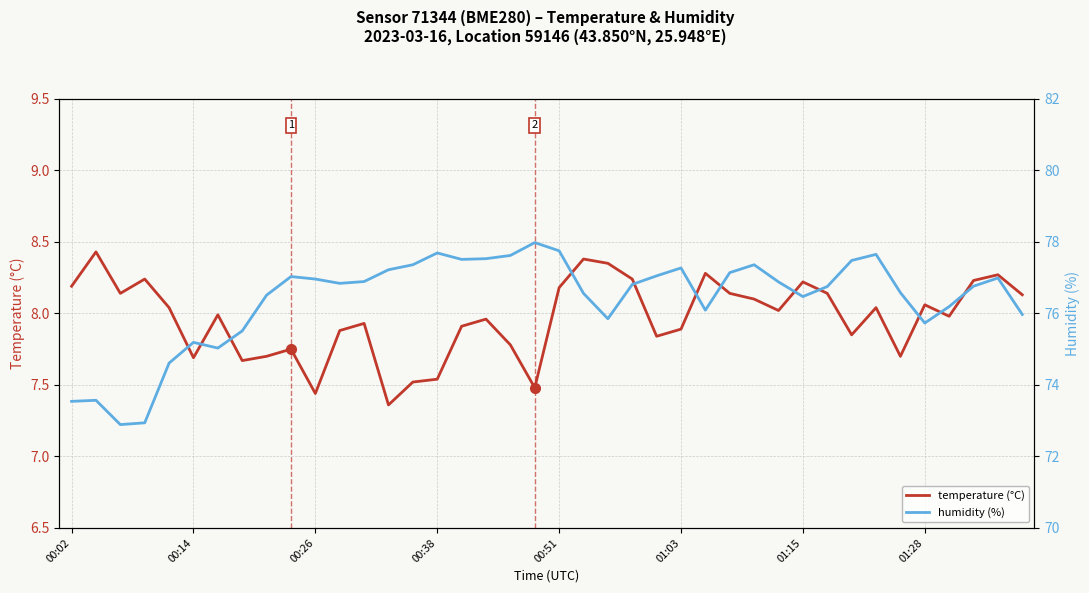

What position from the right is 22?

18